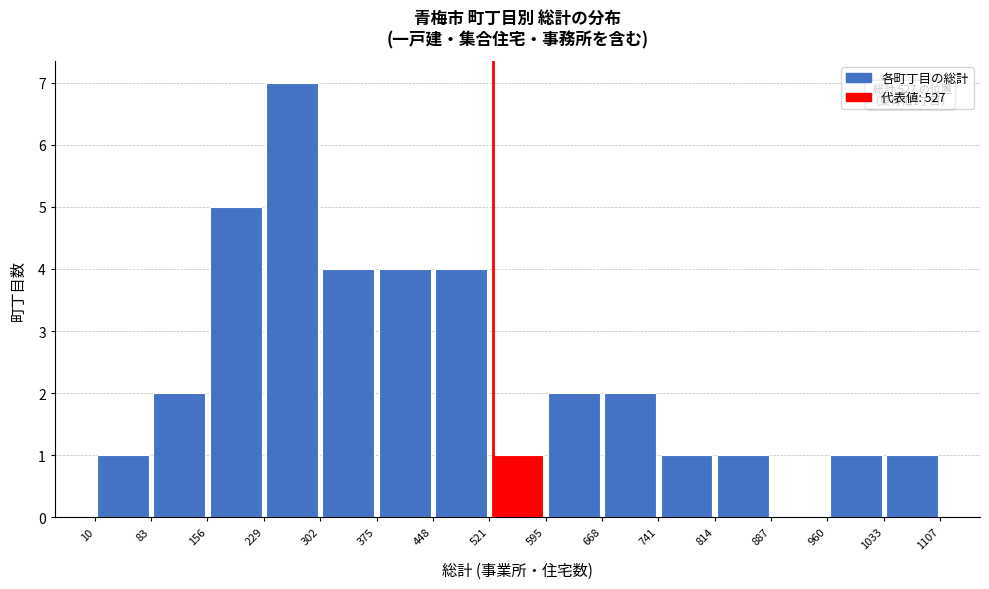

Which range on the x-axis has the tallest bar?

229 to 302